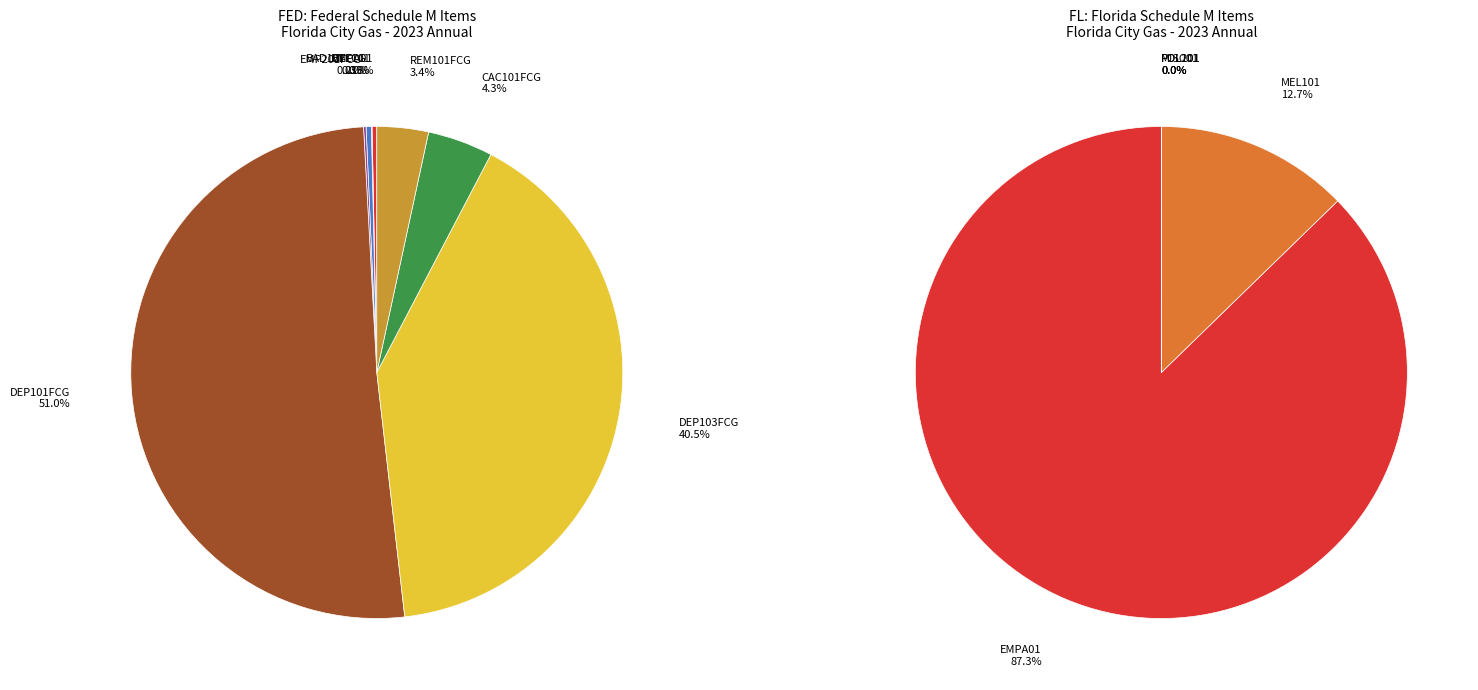

Which series has the widest spread of values?

FED: Federal